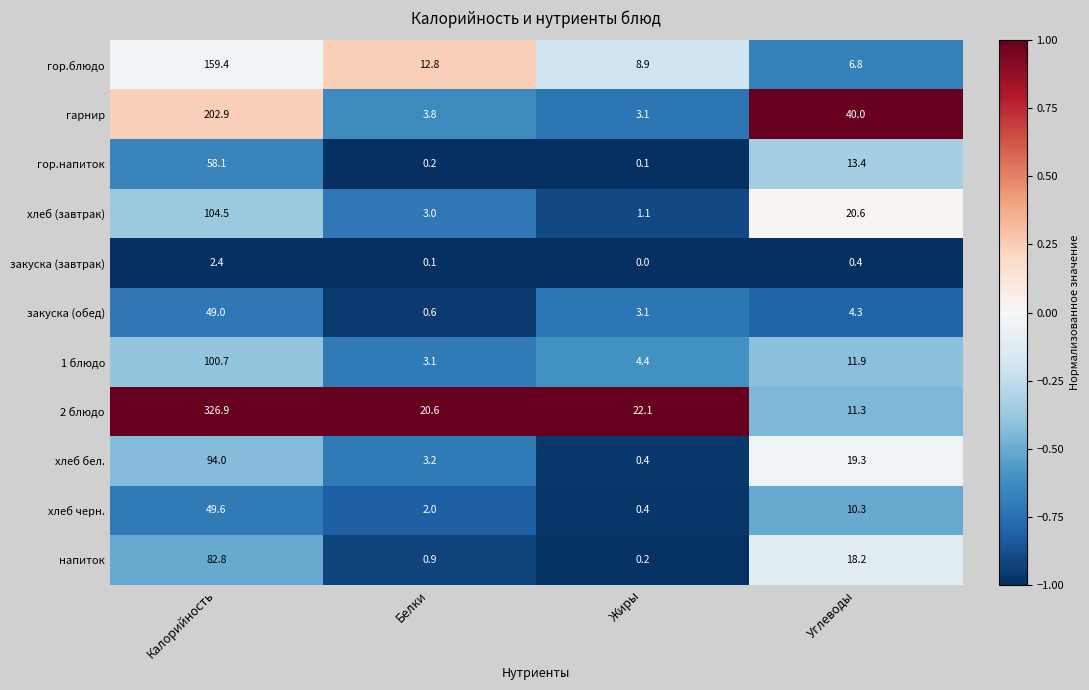

What is the difference between the maximum and second lowest values in the закуска (обед) series?

45.9